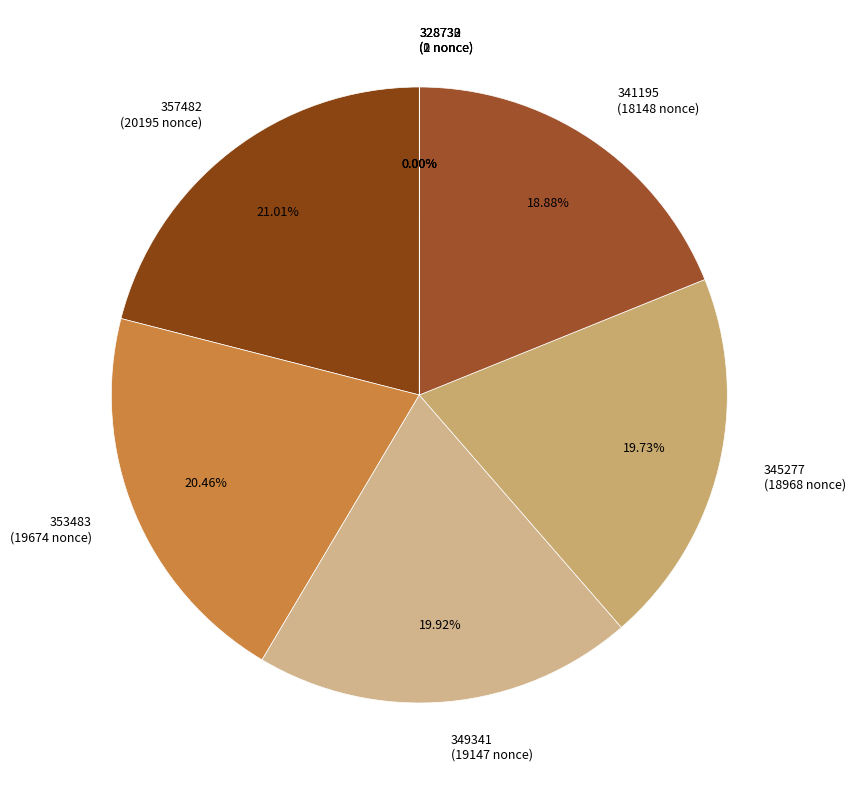

Rank the categories by value from highest to lowest.

357482, 353483, 349341, 345277, 341195, 328732, 328730, 328733